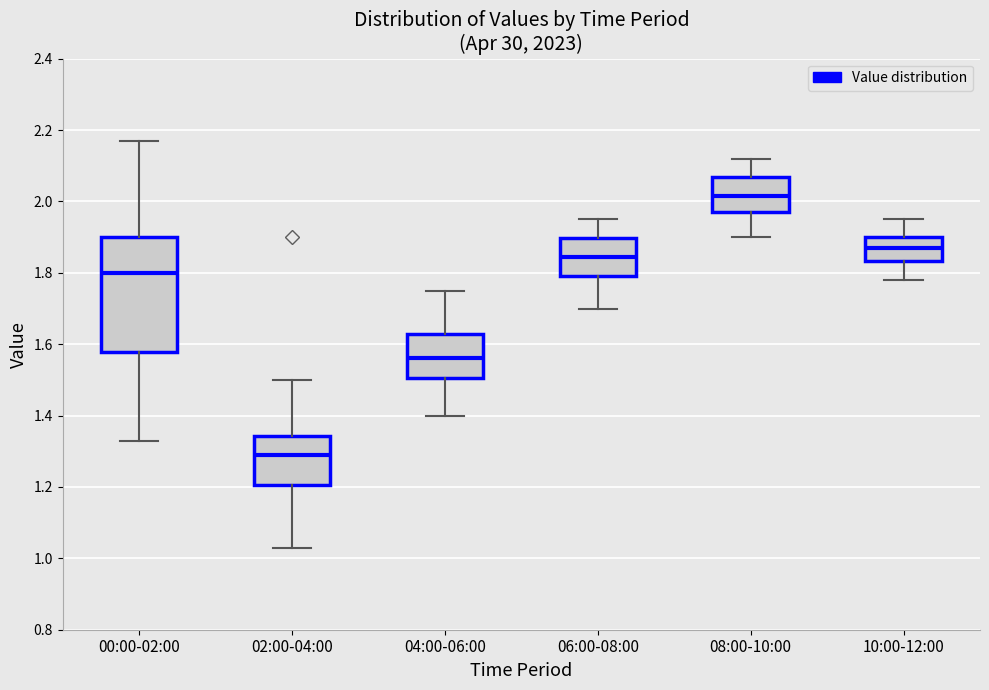

Reading left to right, read every box against the y-axis: the position of its median line, the range the box covers, and the ends of its whiskers. The values are not printed on the chart, so give them approximately, as read against the axis.

00:00-02:00: median 1.80, box 1.58 to 1.90, whiskers 1.34 to 2.18
02:00-04:00: median 1.30, box 1.20 to 1.34, whiskers 1.04 to 1.50
04:00-06:00: median 1.56, box 1.50 to 1.62, whiskers 1.40 to 1.76
06:00-08:00: median 1.84, box 1.80 to 1.90, whiskers 1.70 to 1.96
08:00-10:00: median 2.02, box 1.98 to 2.06, whiskers 1.90 to 2.12
10:00-12:00: median 1.88, box 1.84 to 1.90, whiskers 1.78 to 1.96